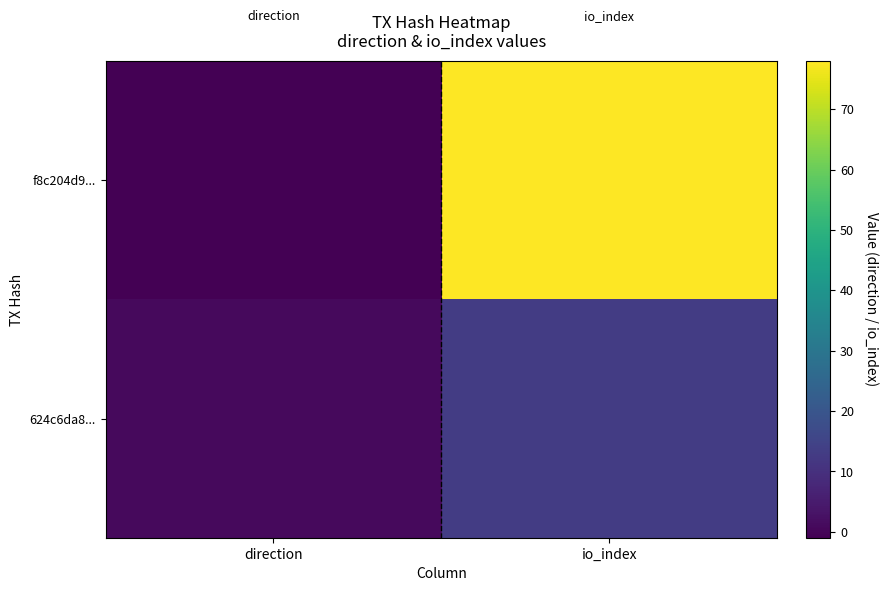

At how many categories does at least one series exceed 49?

1